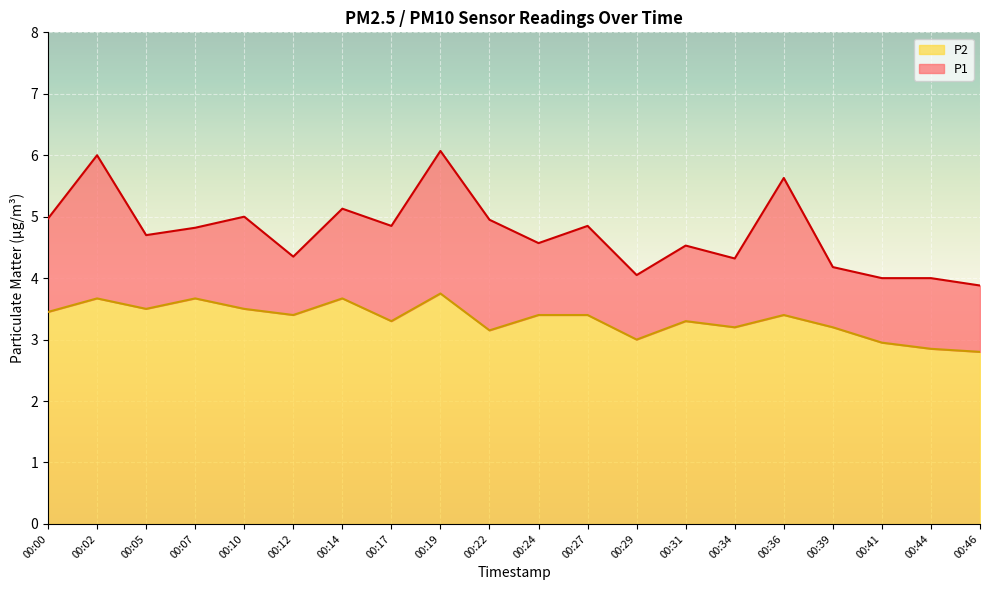

Which label corresponds to the smallest value in the chart?

00:46